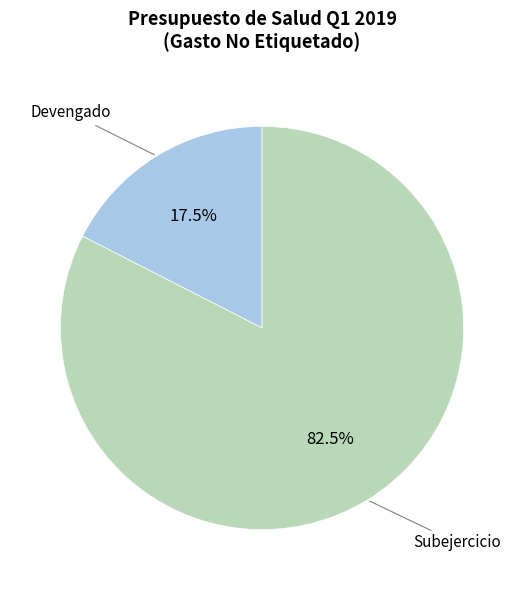

Does any single category account for the majority?

Yes